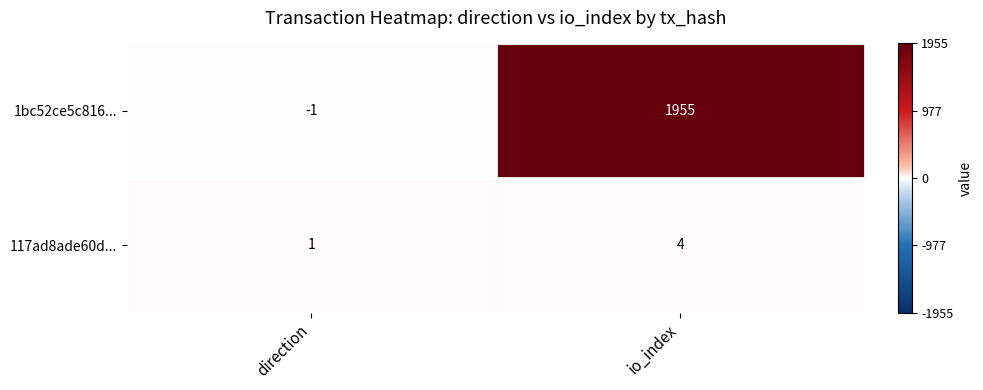

Rank the series at direction from lowest to highest value.

1bc52ce5c816..., 117ad8ade60d...